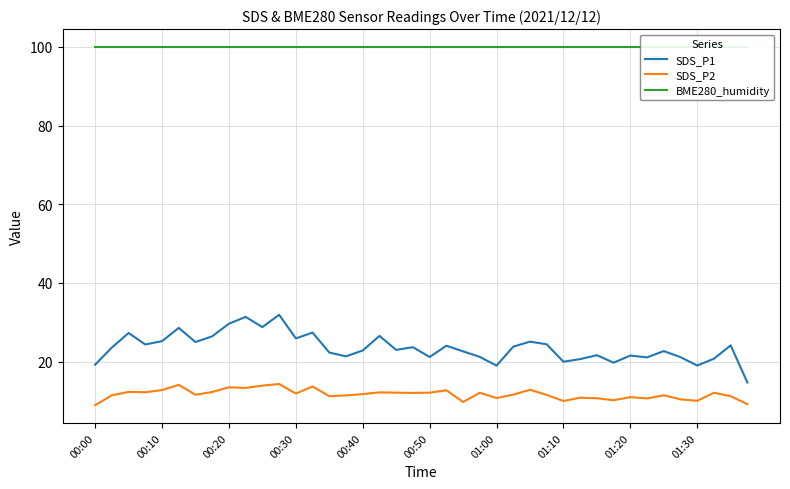

In SDS_P2, how many points are lower than both neighbors (excluding endpoints)?

12